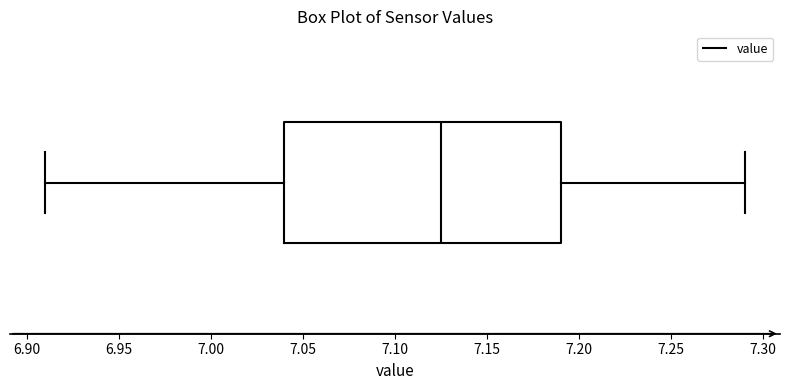

Where is the left edge of the box on the x-axis? The values are not printed on the chart, so give them approximately, as read against the axis.

7.040